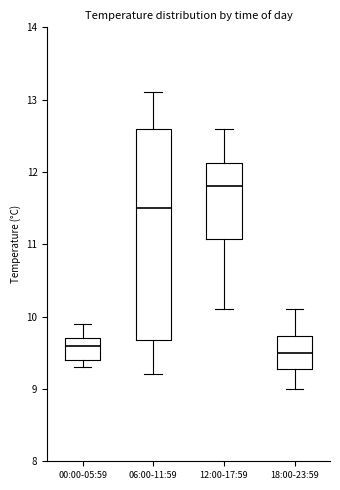

Which box is the tallest, from its lower edge to its upper edge?

06:00-11:59